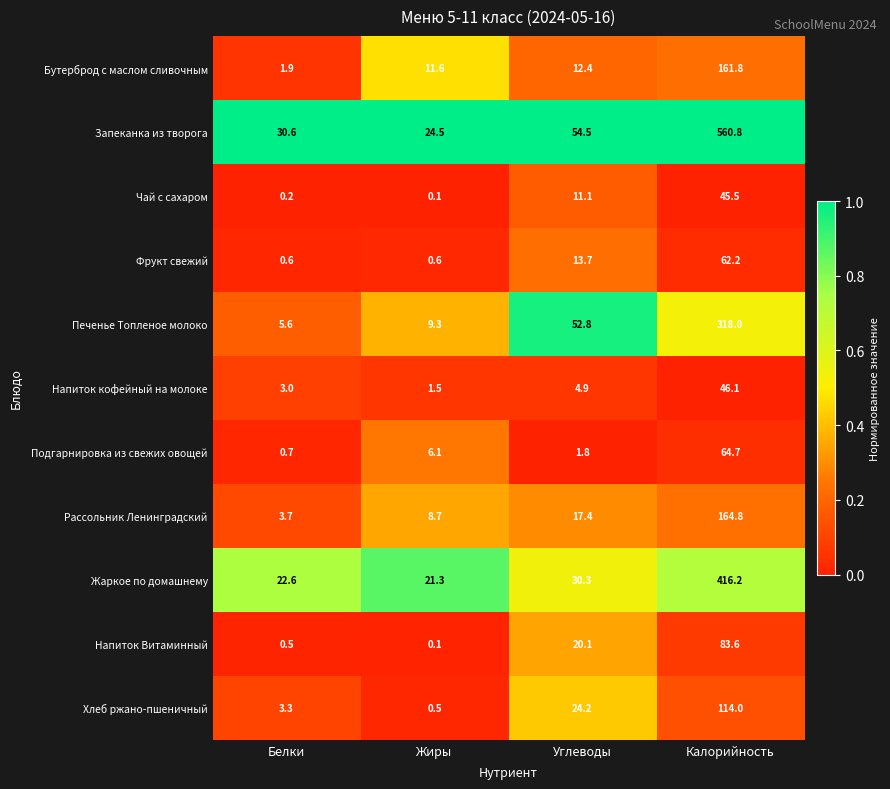

What is the approximate value of Печенье Топленое молоко at Углеводы?

52.8